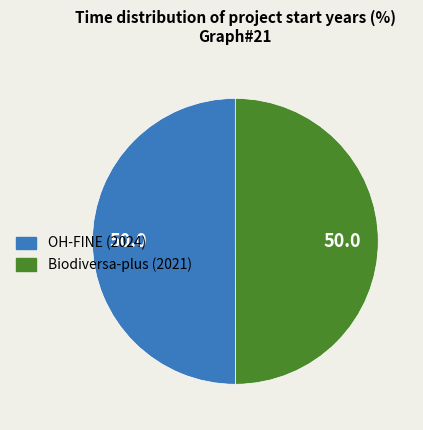

Combined, do OH-FINE (2024) and Biodiversa-plus (2021) account for over 50%?

Yes